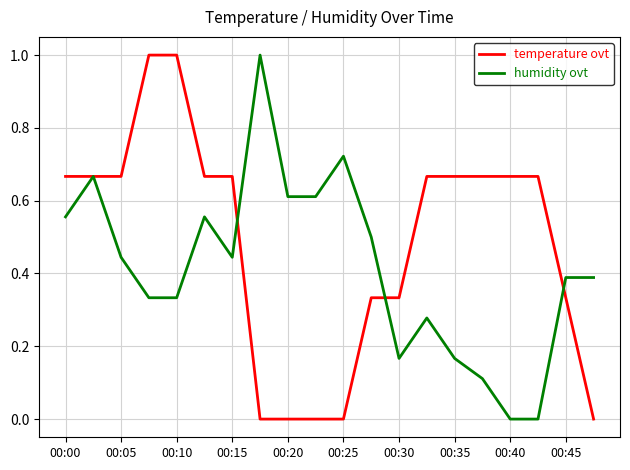

Which series has the largest total across all categories?

temperature ovt